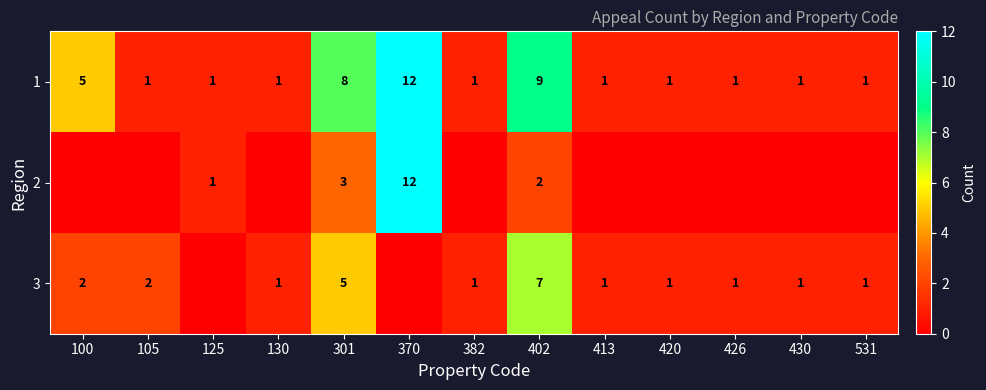

What is the maximum value for 1?

12